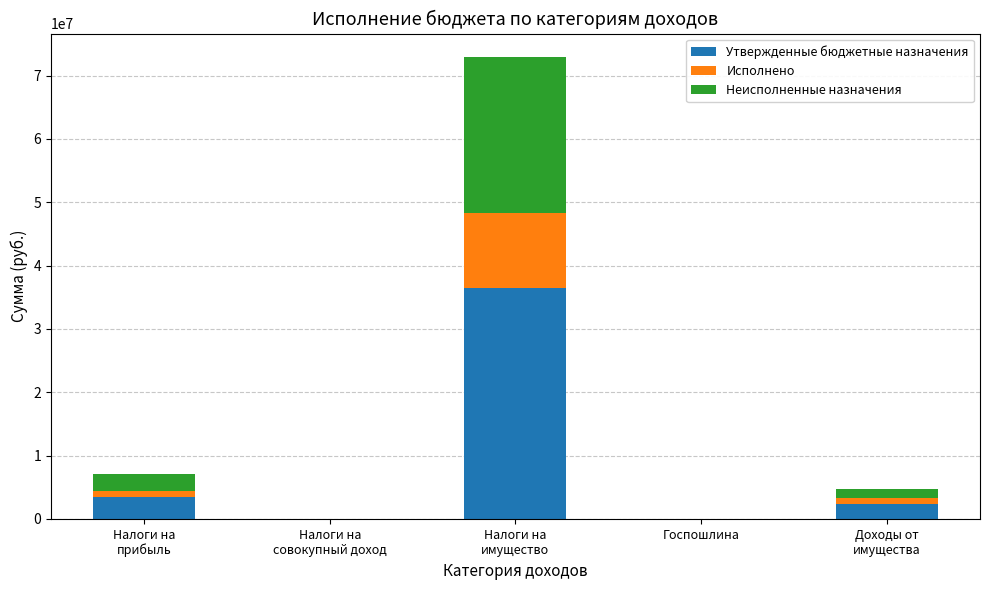

What are all the series names shown in the legend?

Утвержденные бюджетные назначения, Исполнено, Неисполненные назначения